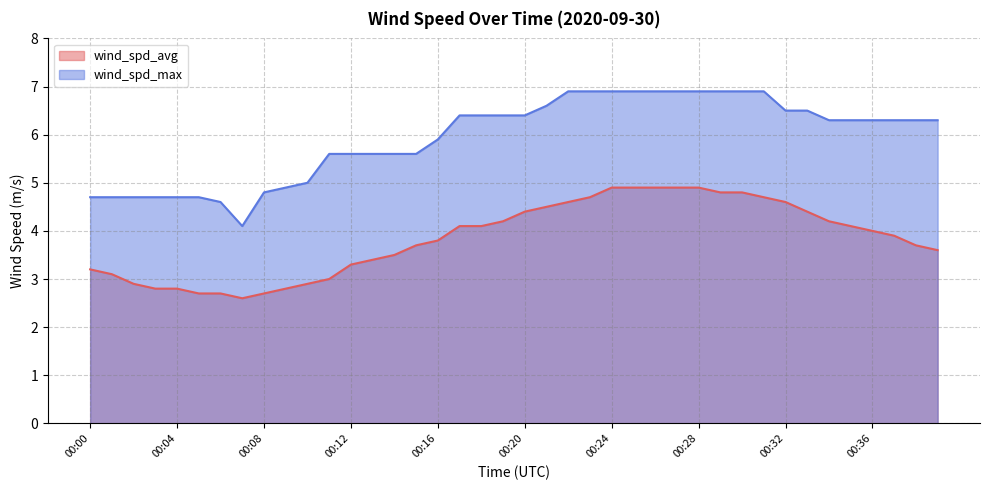

How many lines are shown in the chart?

2